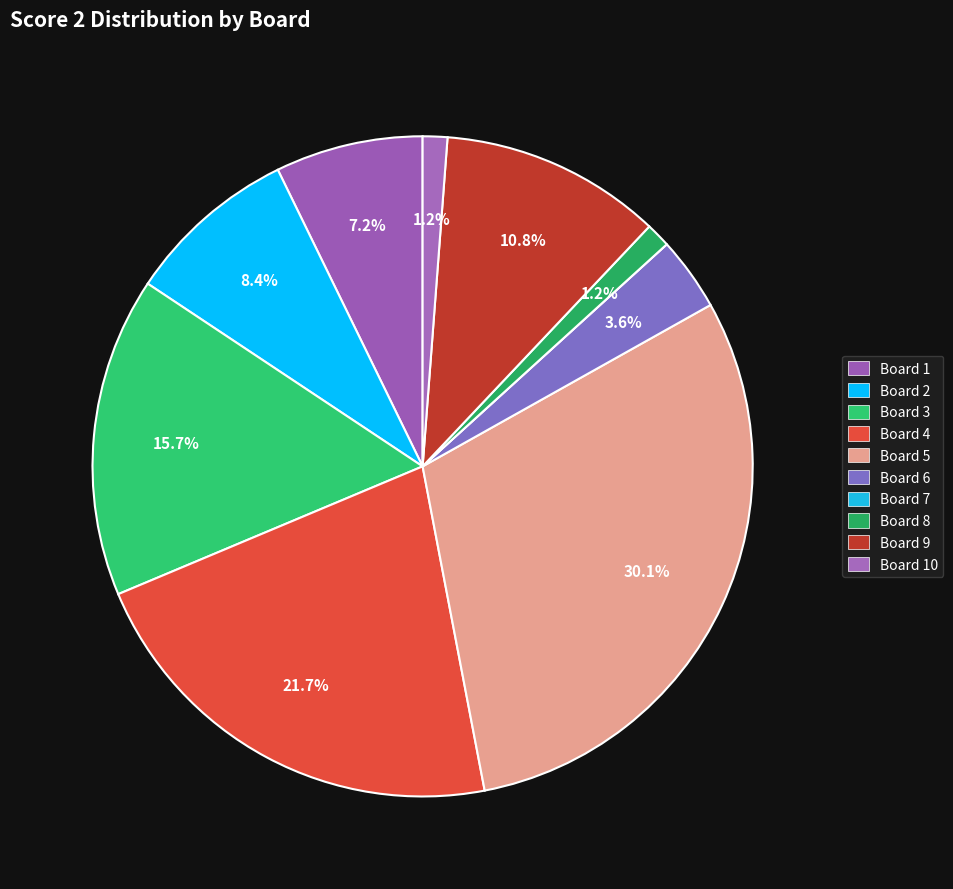

How many segments does this pie chart have?

10